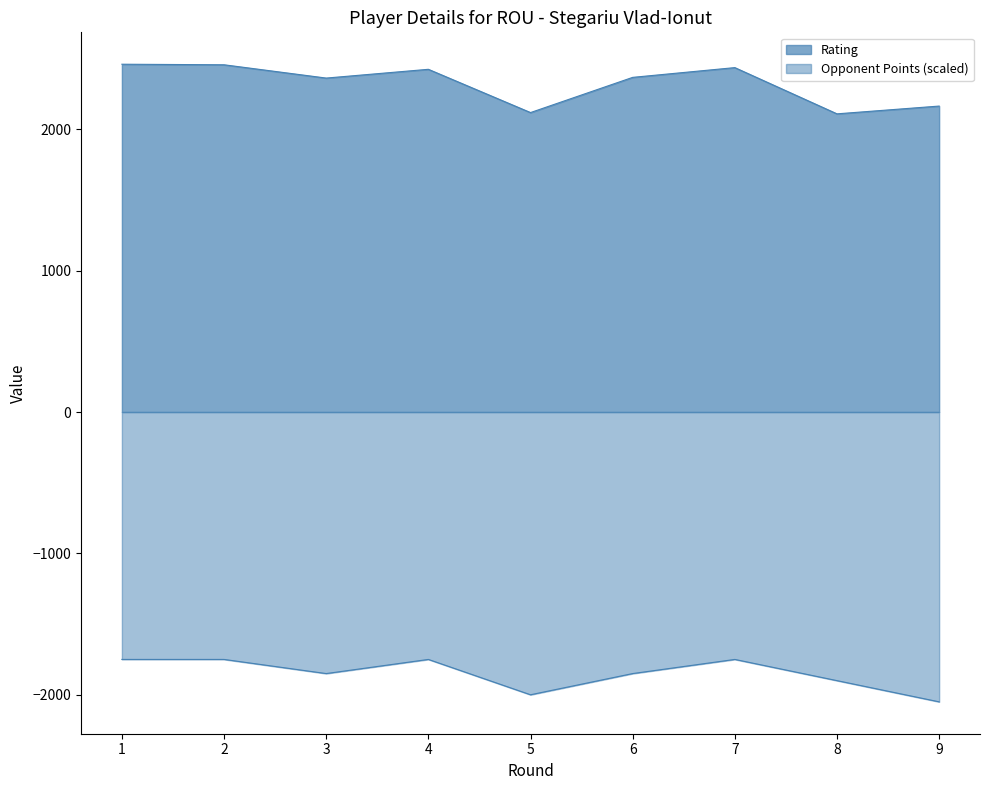

True or false: Rating and Opponent Points cross at least once.

False